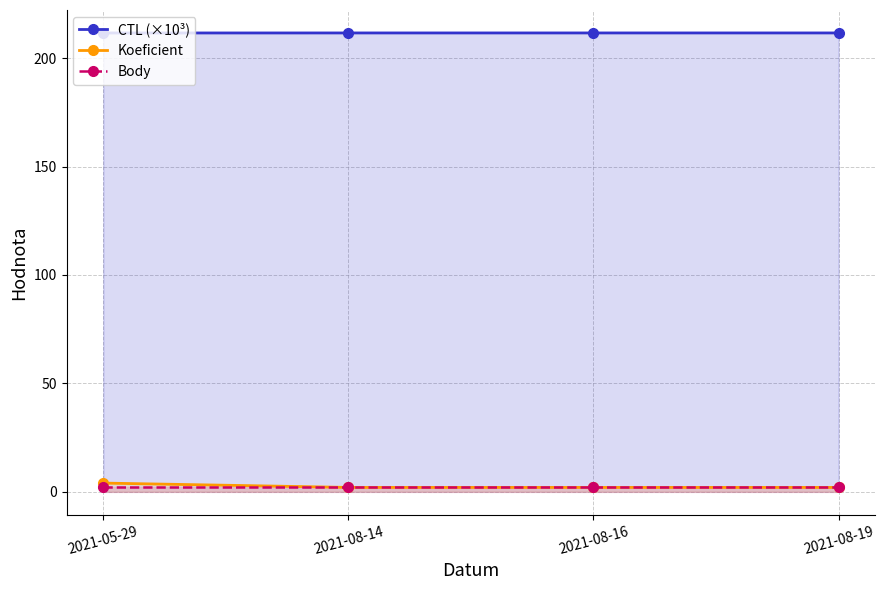

Reading left to right, extract all data points from this chart.

CTL (×10³): 2021-05-29=211.6	2021-08-14=211.6	2021-08-16=211.6	2021-08-19=211.6
Koeficient: 2021-05-29=4.0	2021-08-14=2.0	2021-08-16=2.0	2021-08-19=2.0
Body: 2021-05-29=2.0	2021-08-14=2.0	2021-08-16=2.0	2021-08-19=2.0